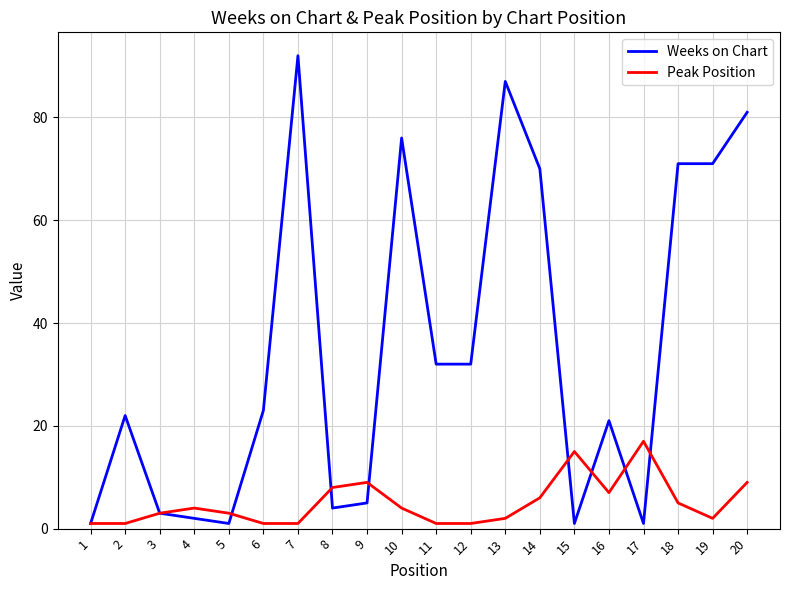

Reading left to right, transcribe all the data shown in this chart.

Weeks on Chart: 1	22	3	2	1	23	92	4	5	76	32	32	87	70	1	21	1	71	71	81
Peak Position: 1	1	3	4	3	1	1	8	9	4	1	1	2	6	15	7	17	5	2	9